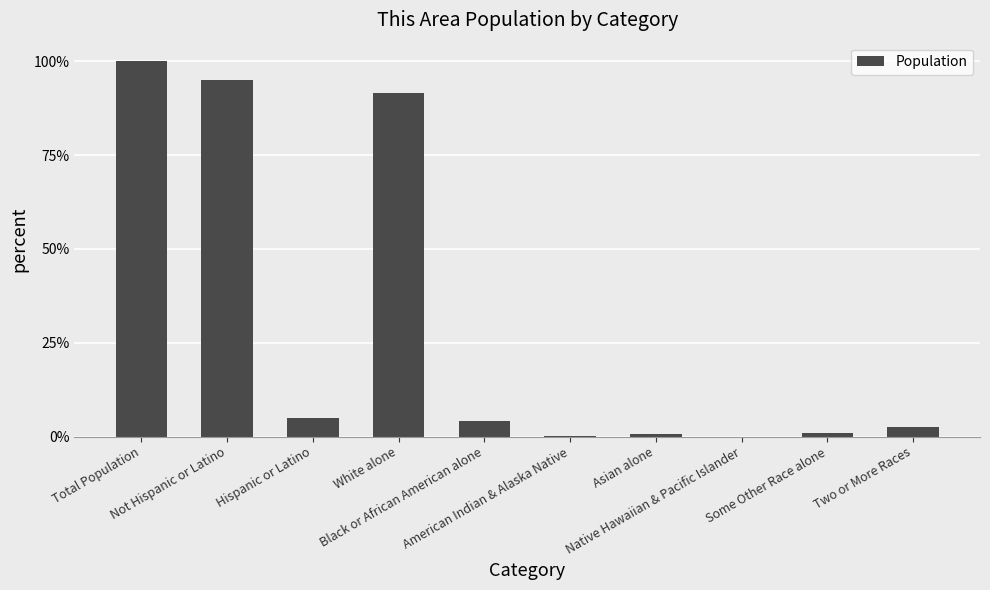

Read the value at Some Other Race alone.

0.9